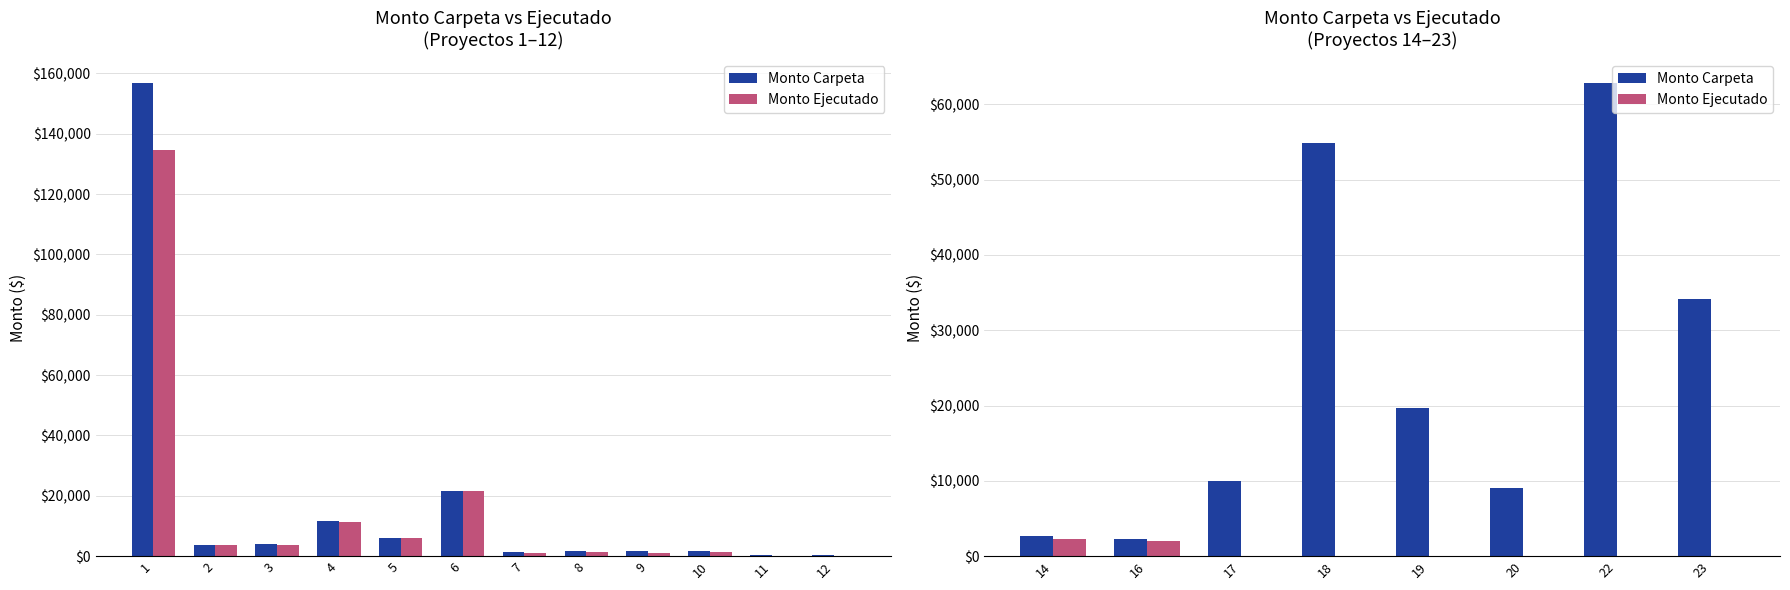

Rank the series at 17 from highest to lowest value.

Monto Carpeta, Monto Ejecutado